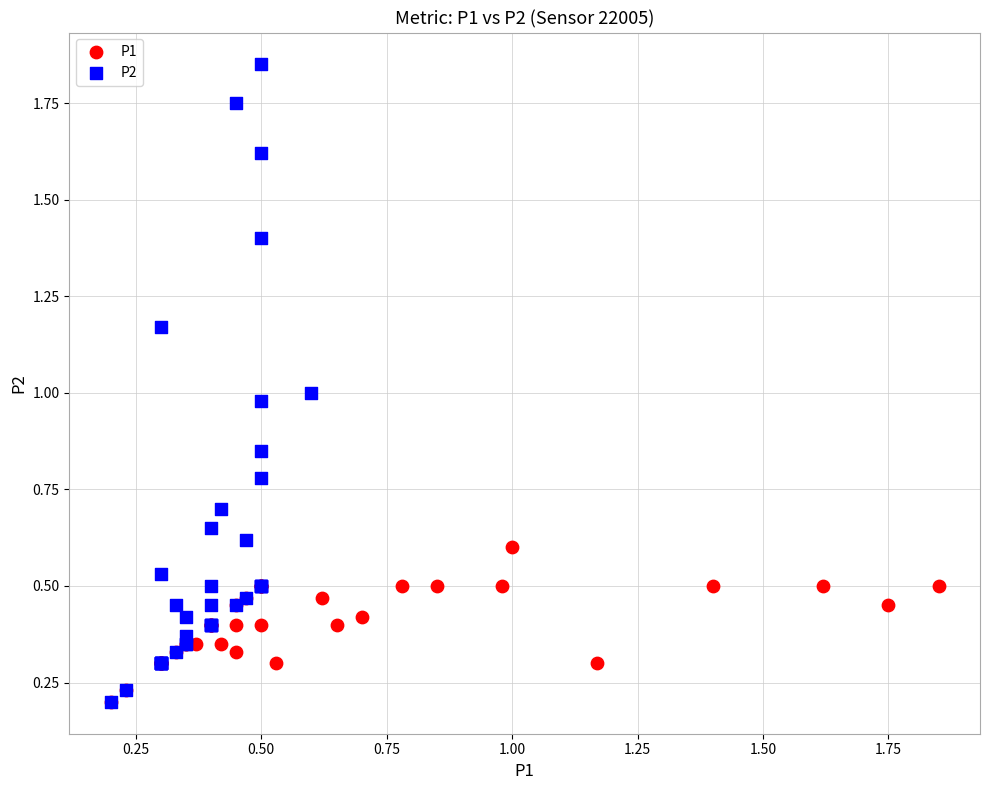

Which series has the widest spread of Y values?

P2